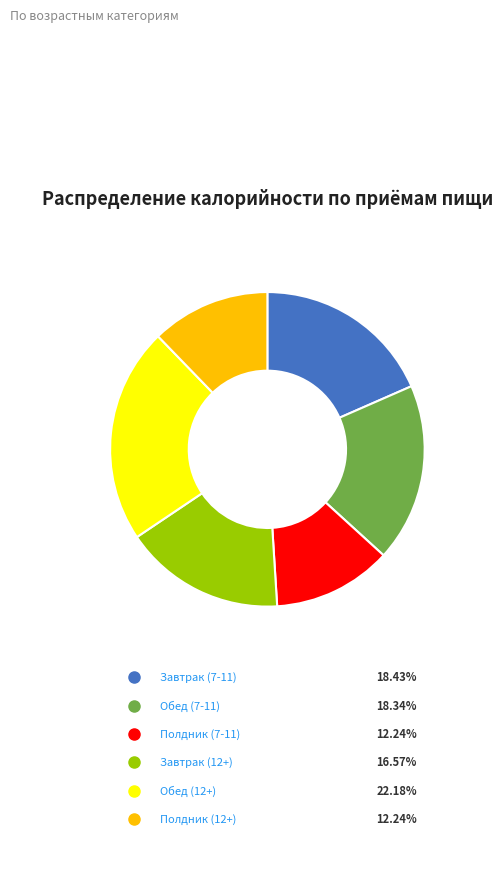

What percentage is the Обед (12+) slice, to the nearest percent?

22%